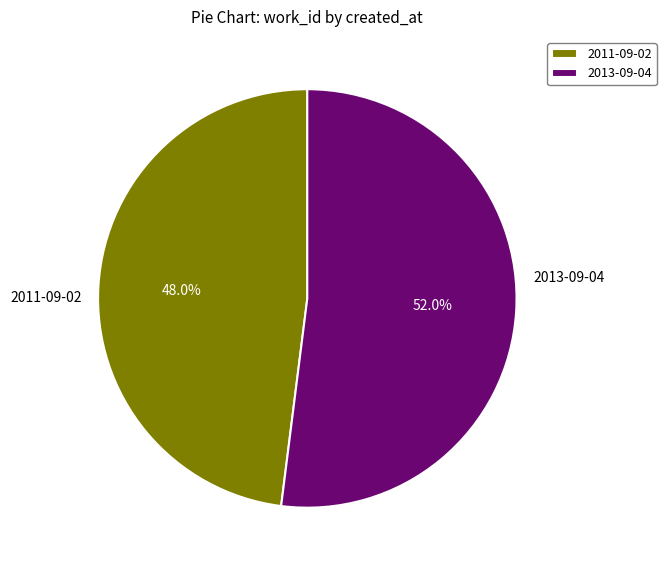

How many segments does this pie chart have?

2